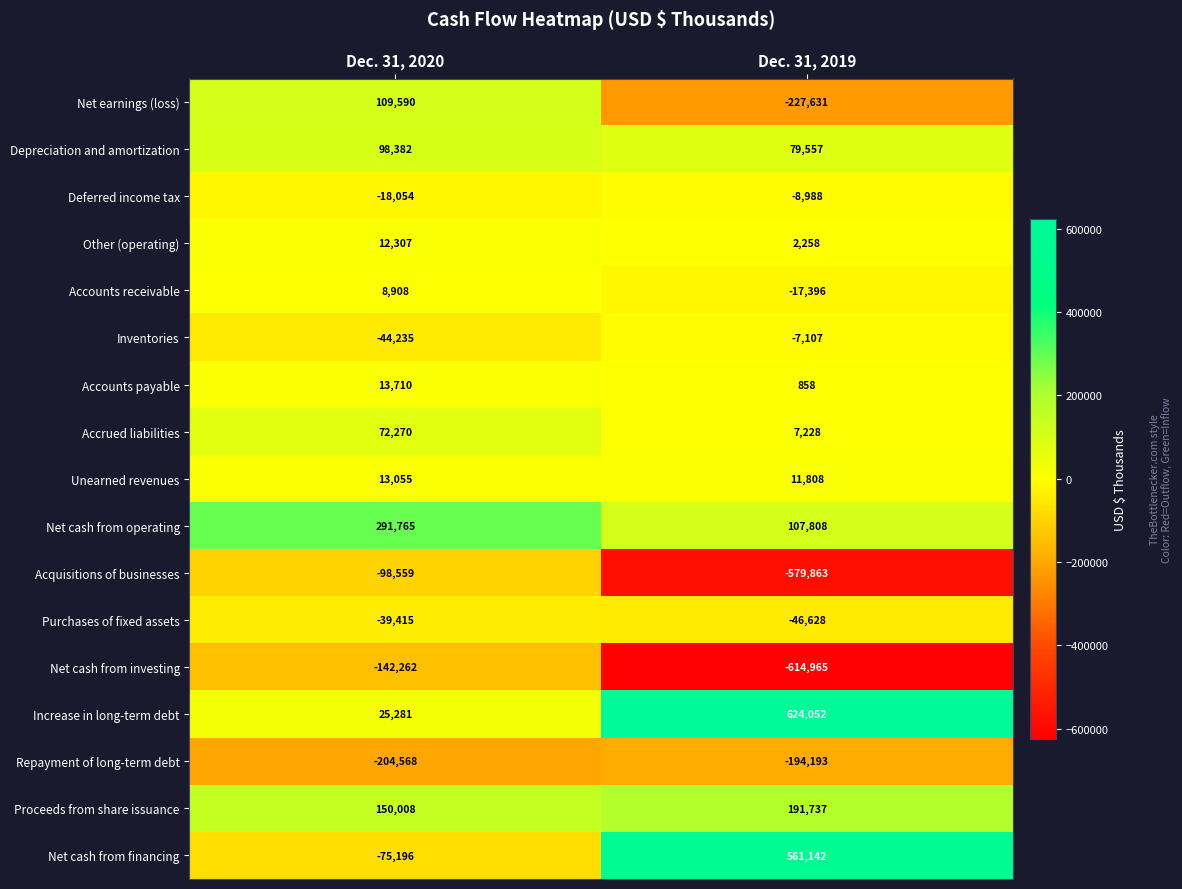

Rank the series at Dec. 31, 2019 from highest to lowest value.

Increase in long-term debt, Net cash from financing, Proceeds from share issuance, Net cash from operating, Depreciation and amortization, Unearned revenues, Accrued liabilities, Other (operating), Accounts payable, Inventories, Deferred income tax, Accounts receivable, Purchases of fixed assets, Repayment of long-term debt, Net earnings (loss), Acquisitions of businesses, Net cash from investing